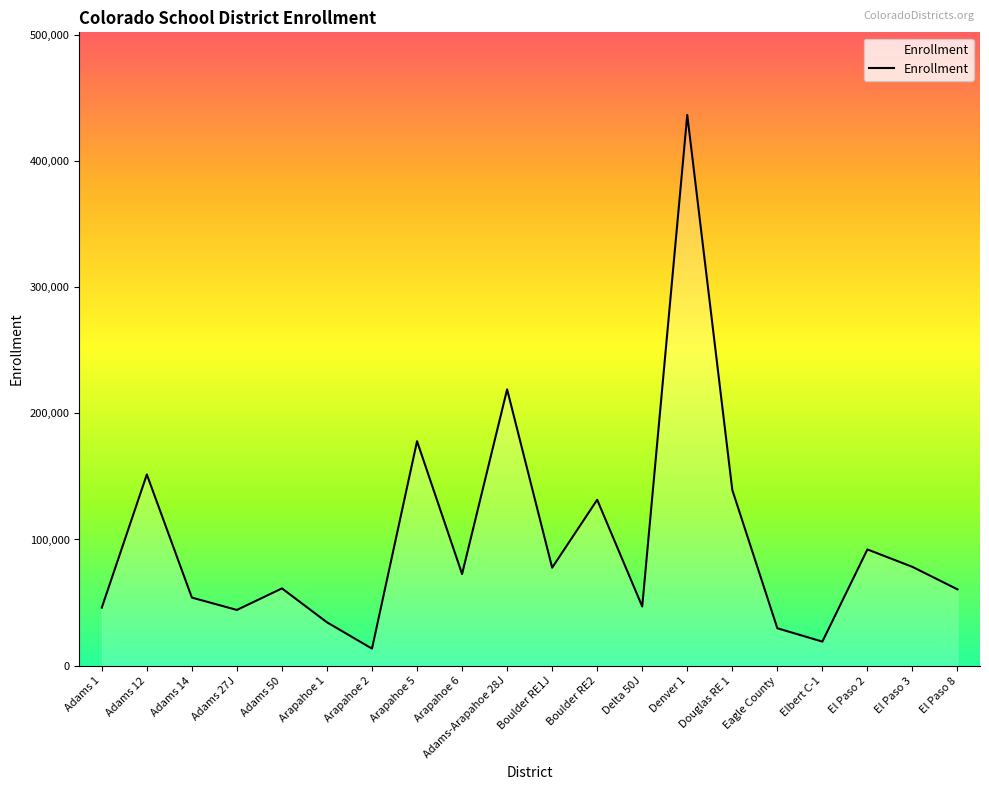

Between Delta 50J and Arapahoe 5, which is larger?

Arapahoe 5